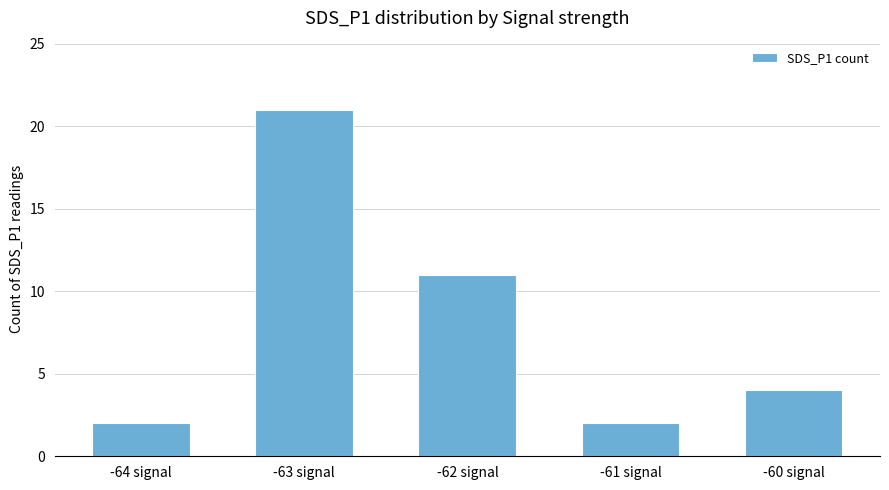

How many values are between 2 and 11?

4